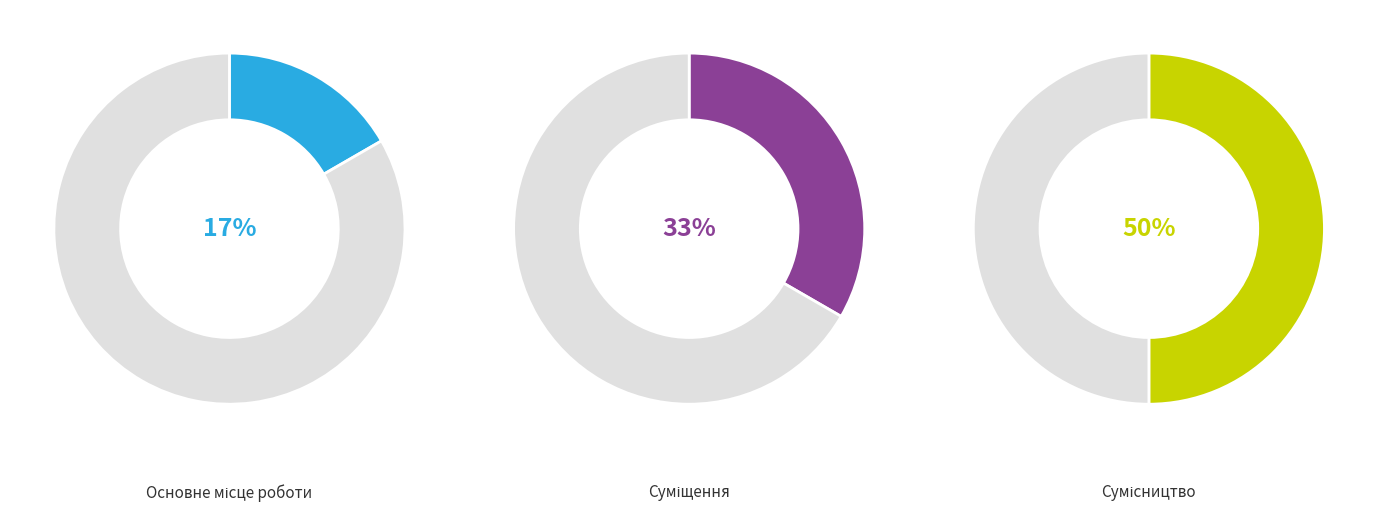

To the nearest percent, what portion does Суміщення represent?

33%